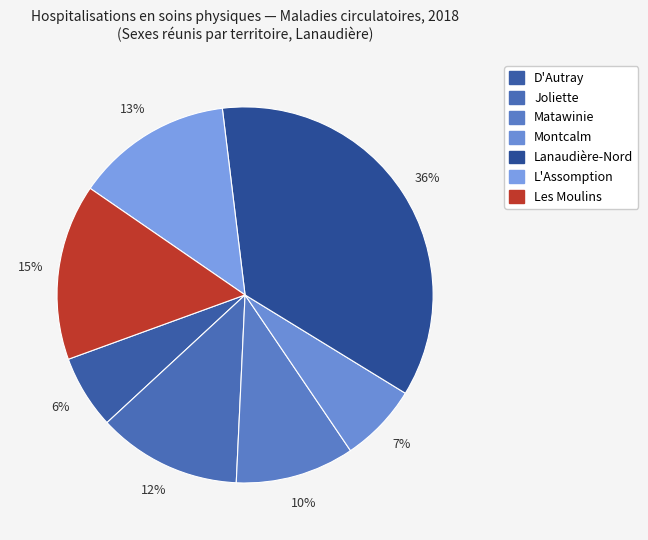

Count the number of slices in the pie.

7